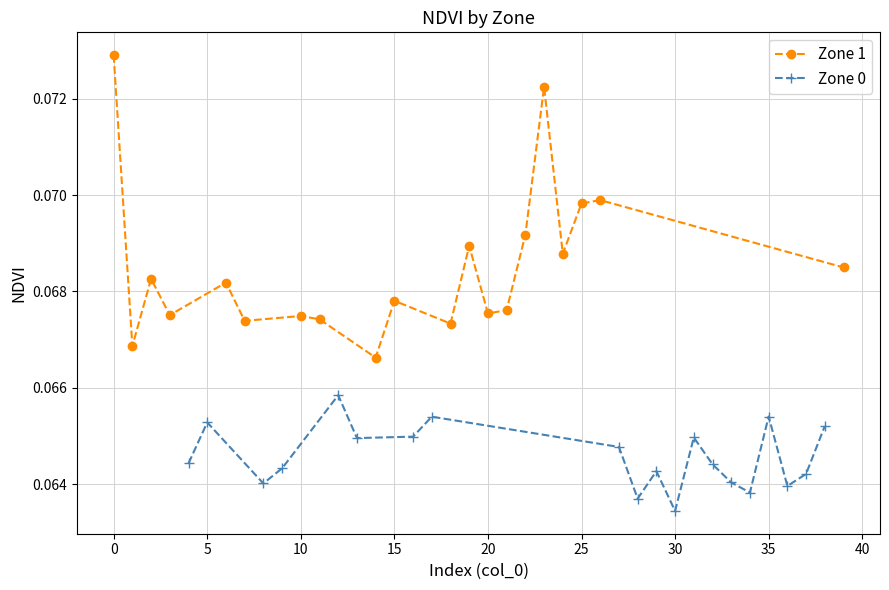

Which series has the largest range (max minus min)?

Zone 1